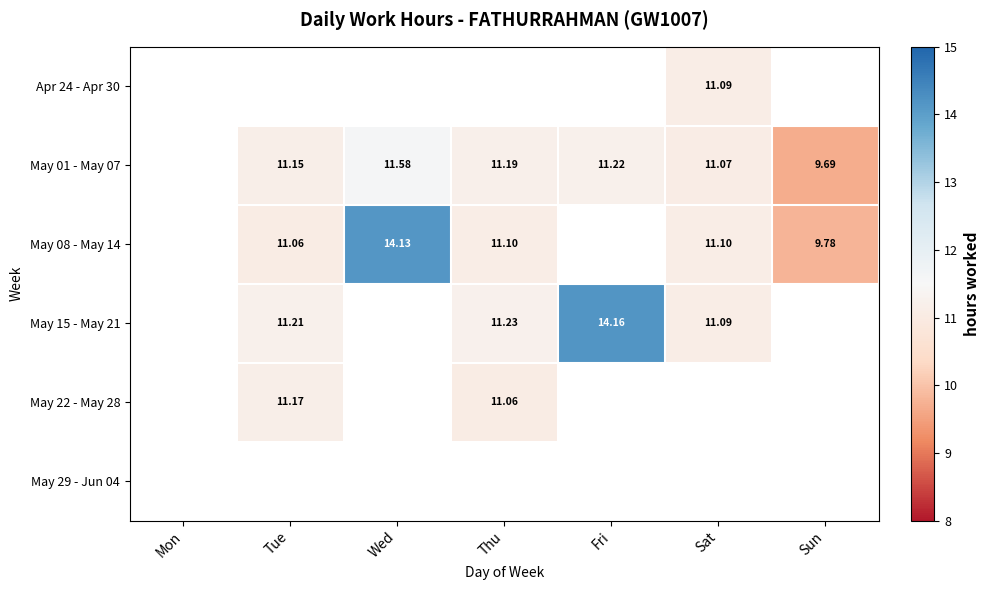

What is the maximum value shown in the chart?

14.2